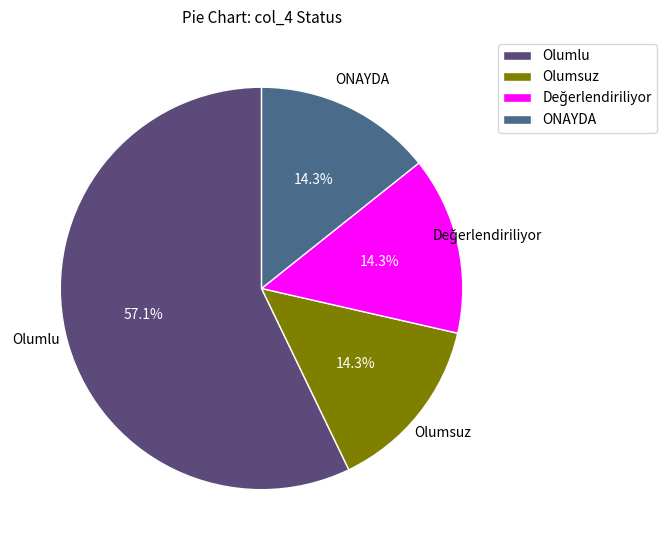

To the nearest percent, what is the combined percentage of Olumsuz and Olumlu?

71%